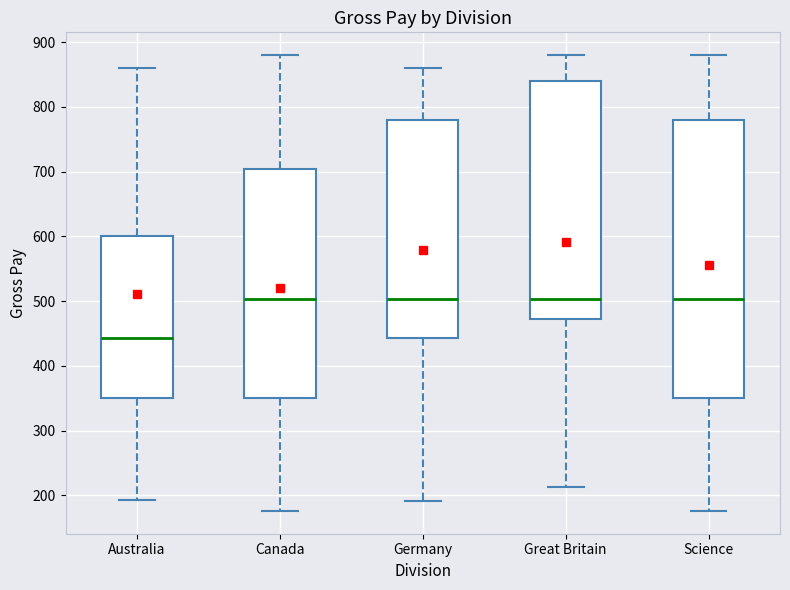

Reading left to right, read every box against the y-axis: the position of its median line, the range the box covers, and the ends of its whiskers. The values are not printed on the chart, so give them approximately, as read against the axis.

Australia: median 440, box 350 to 600, whiskers 190 to 860
Canada: median 500, box 350 to 700, whiskers 180 to 880
Germany: median 500, box 440 to 780, whiskers 190 to 860
Great Britain: median 500, box 470 to 840, whiskers 210 to 880
Science: median 500, box 350 to 780, whiskers 180 to 880